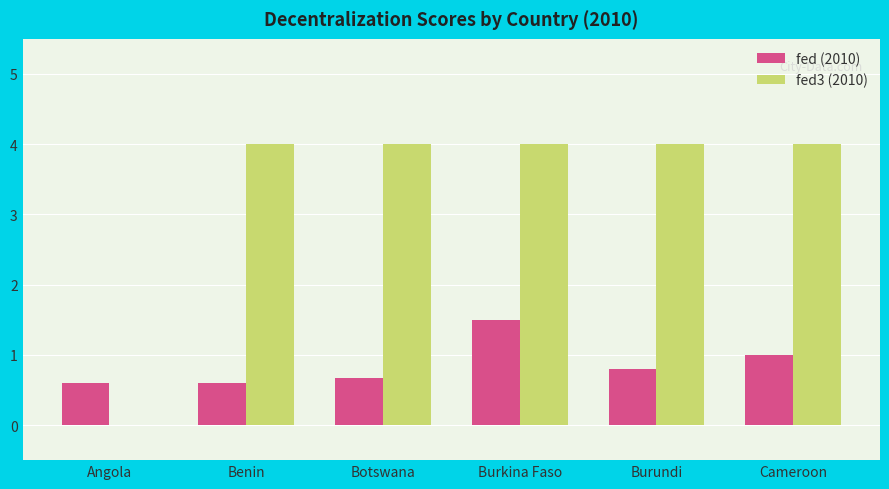

What is the maximum value for fed (2010)?

1.5